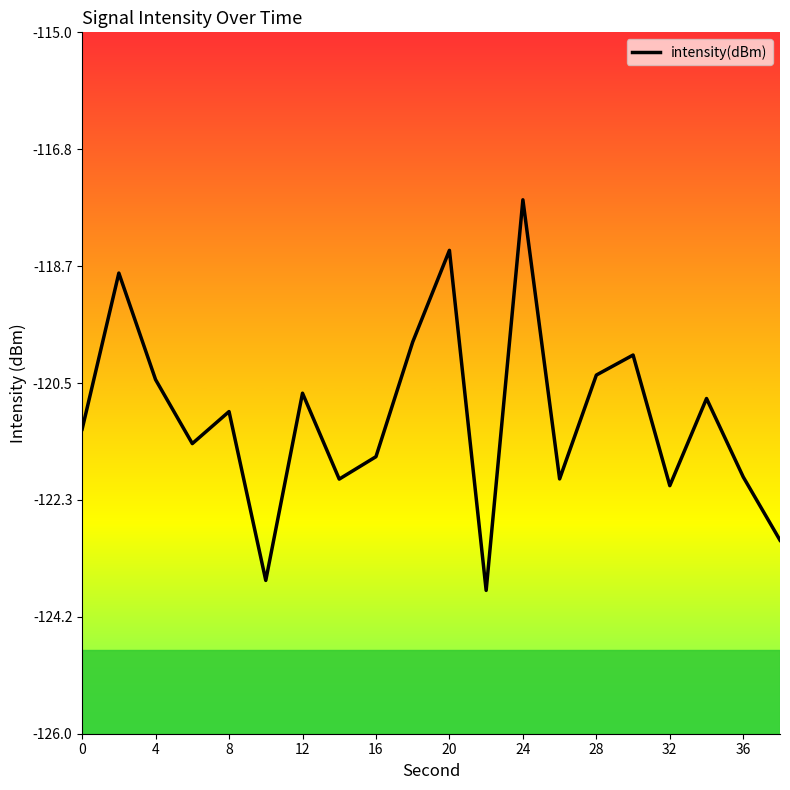

What is the greatest value displayed?

-117.6